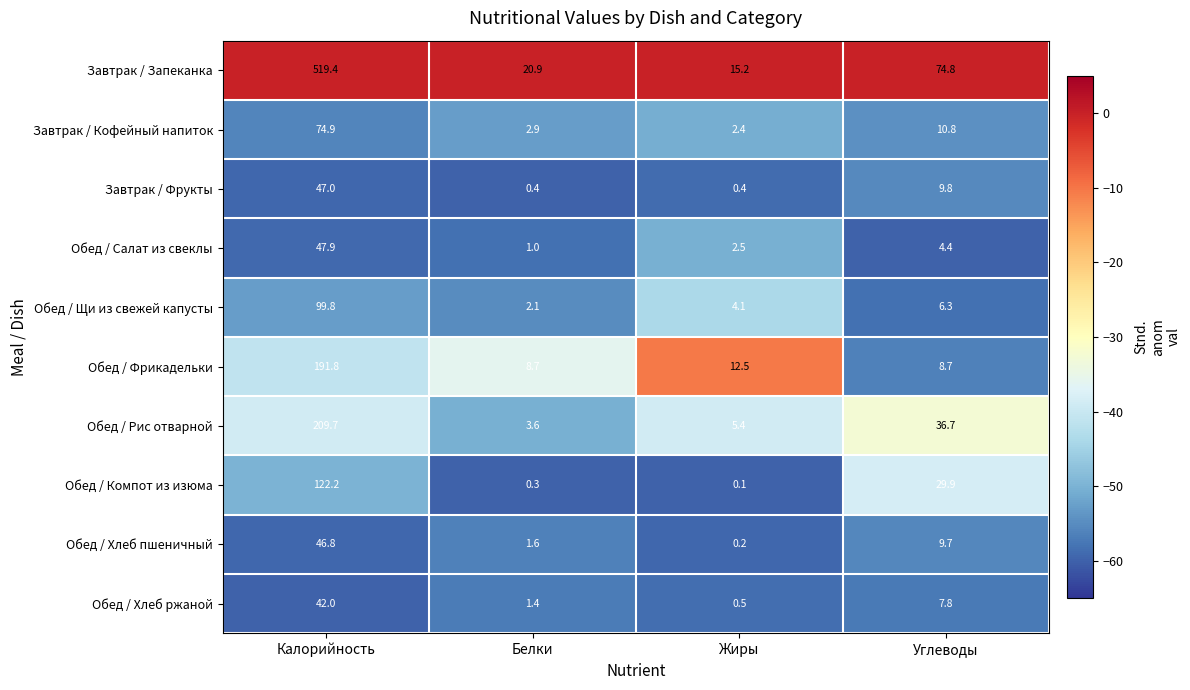

At which label does Обед / Салат из свеклы first exceed 4?

Калорийность